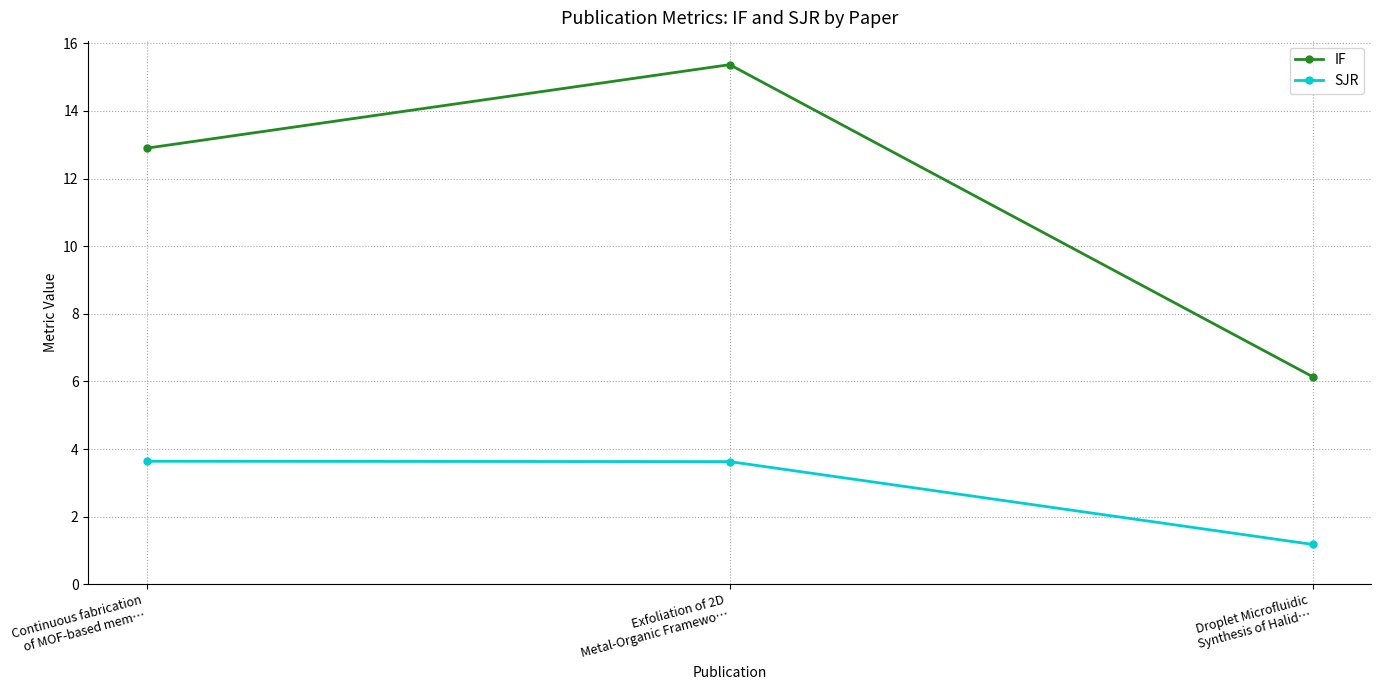

At how many categories does at least one series exceed 8?

2